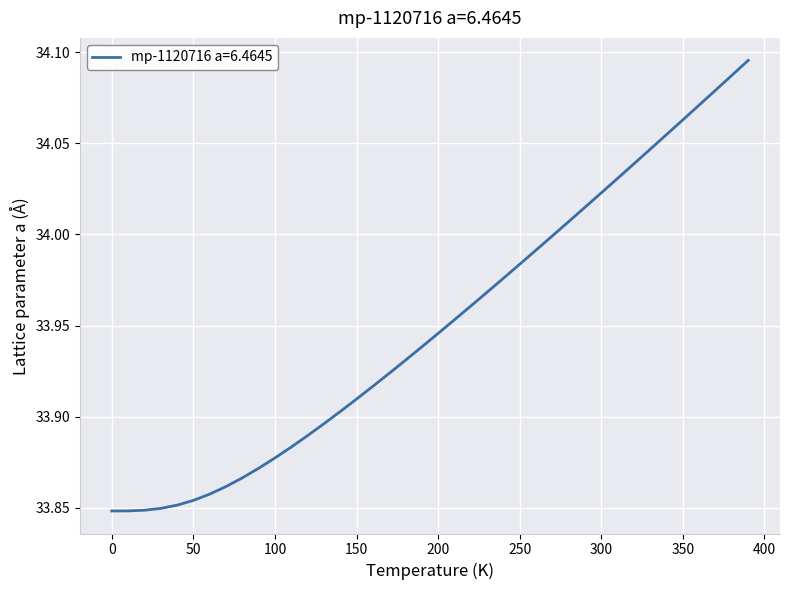

Is this an area chart (filled region under the line)?

No